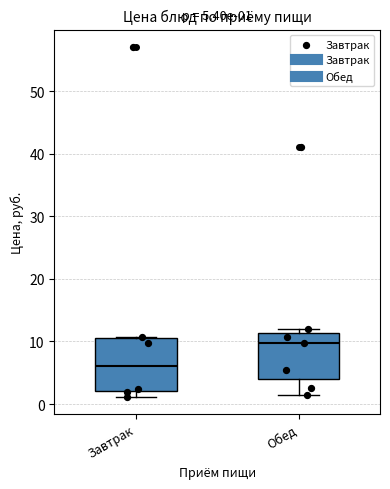

Comparing the boxes themselves (not the whiskers), which one is the tallest?

Завтрак